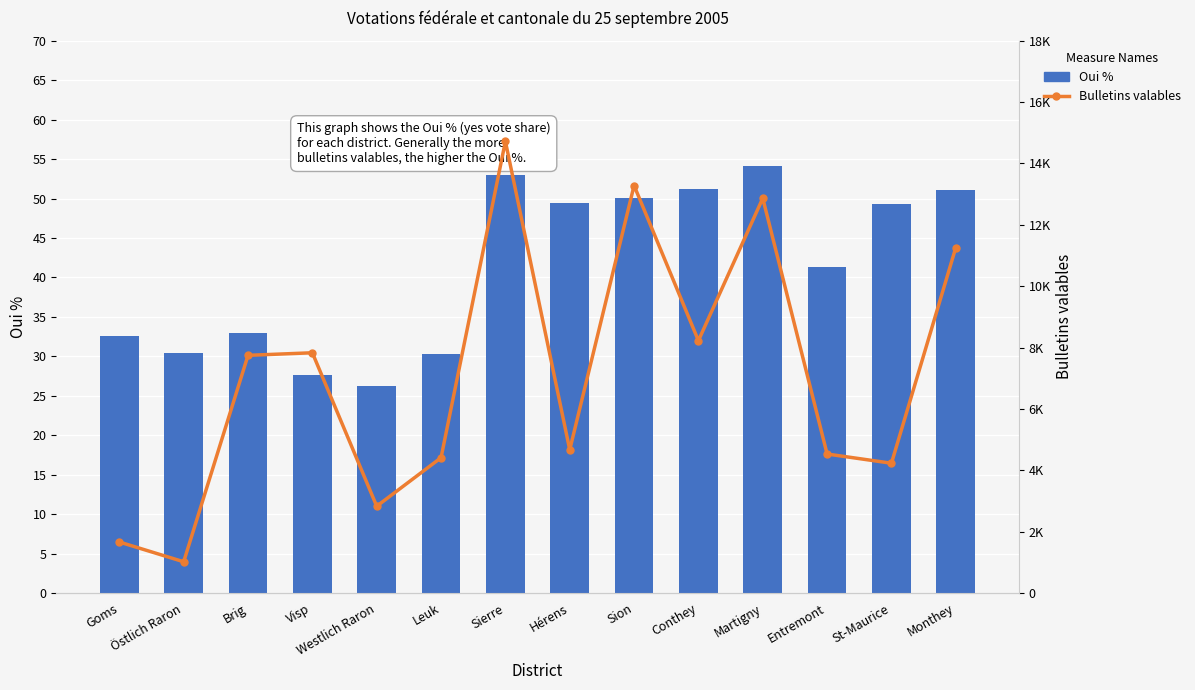

The value of Bulletins valables at Sion is 13281.0. True or false?

True